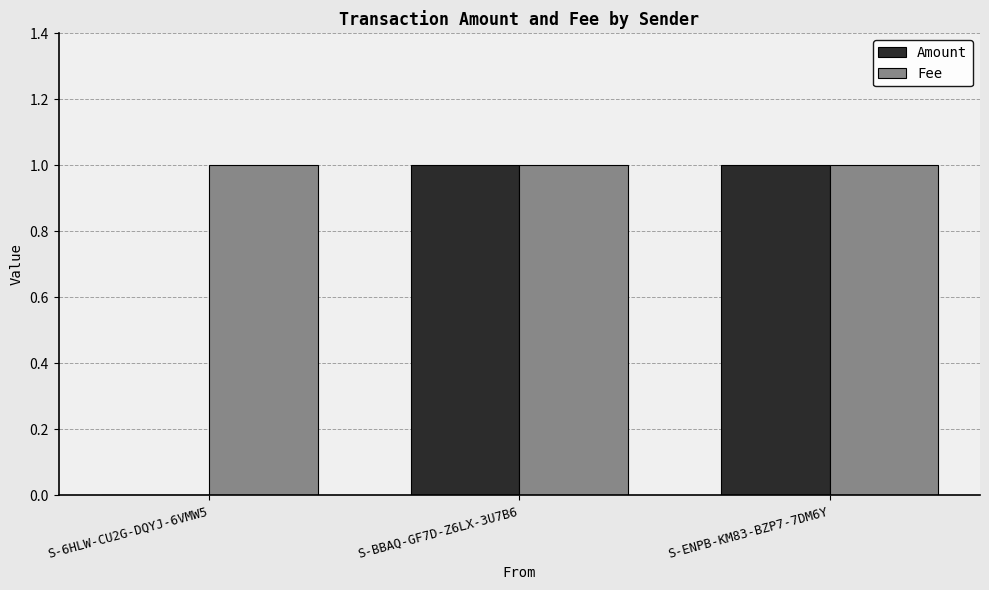

Is it true that Fee equals 1 at S-6HLW-CU2G-DQYJ-6VMW5?

True